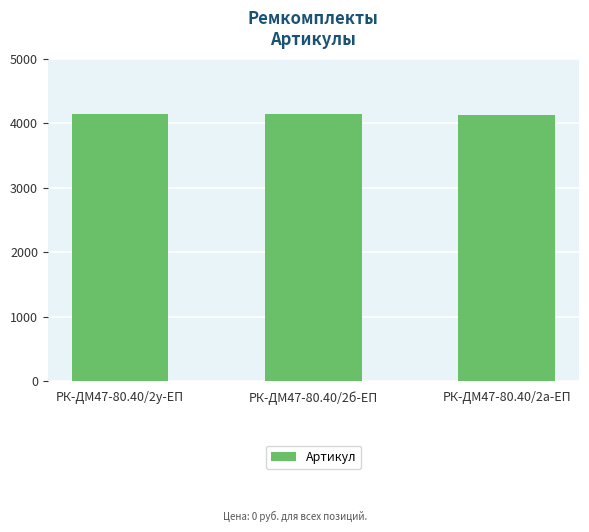

What is the maximum value shown in the chart?

4136